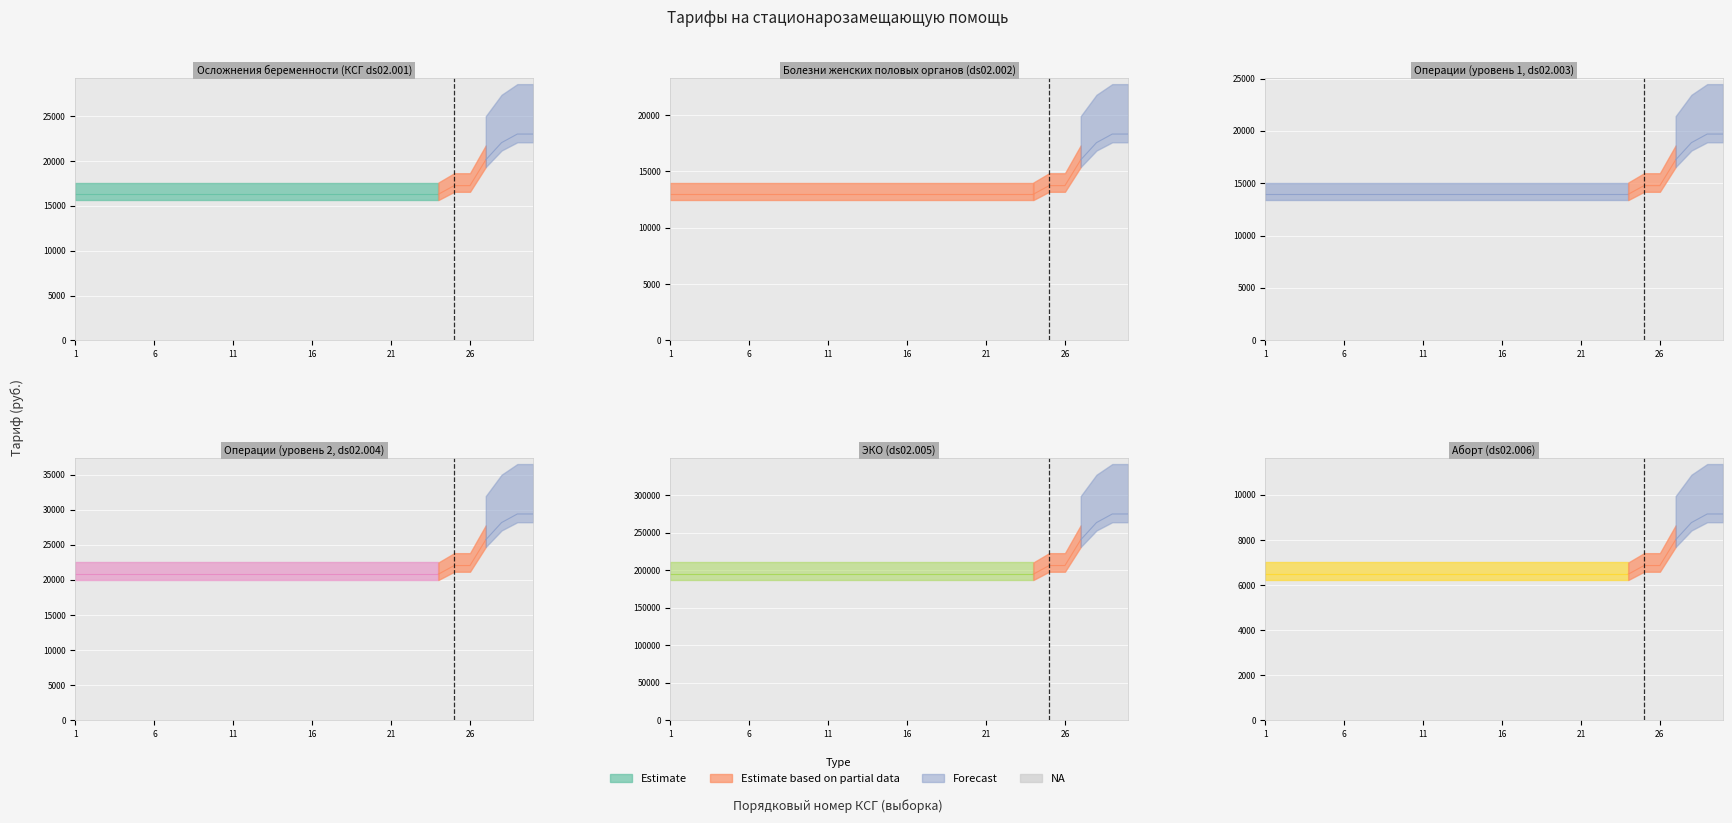

What is the value of the ds02.003 point at the 15th from the left?

13952.9